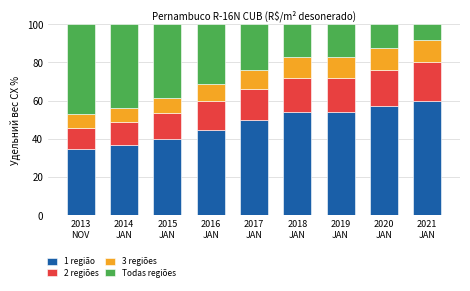

What is the maximum value for 1 região?

60.0